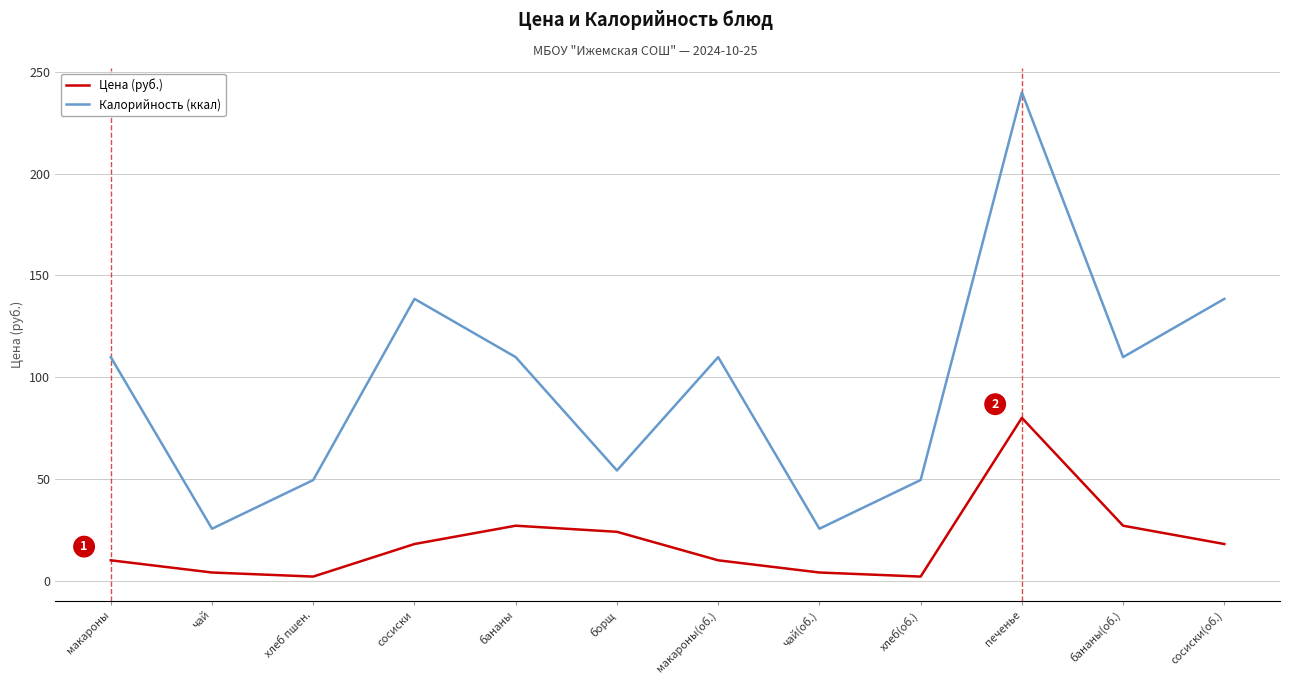

The Калорийность (ккал) series shows 31.4 at хлеб(об.). True or false?

False